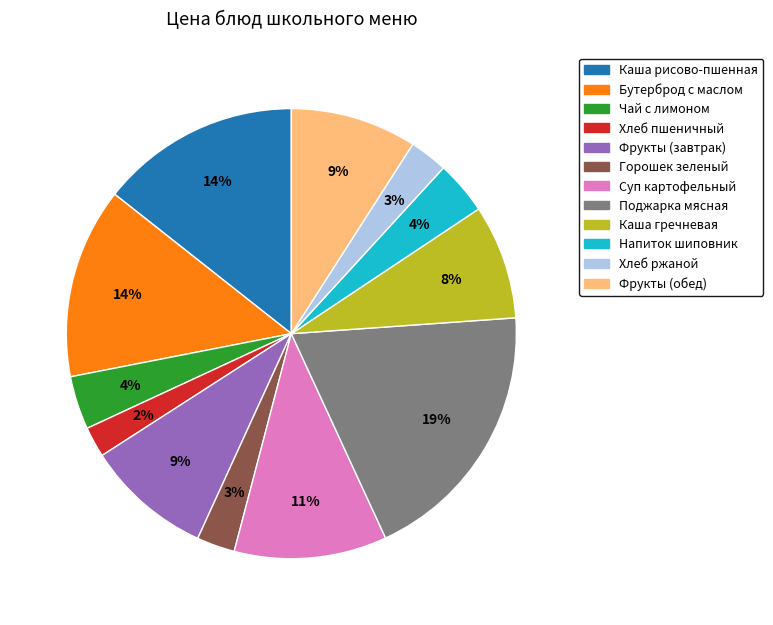

To the nearest percent, what is the difference between the largest and smallest slice percentages?

17%